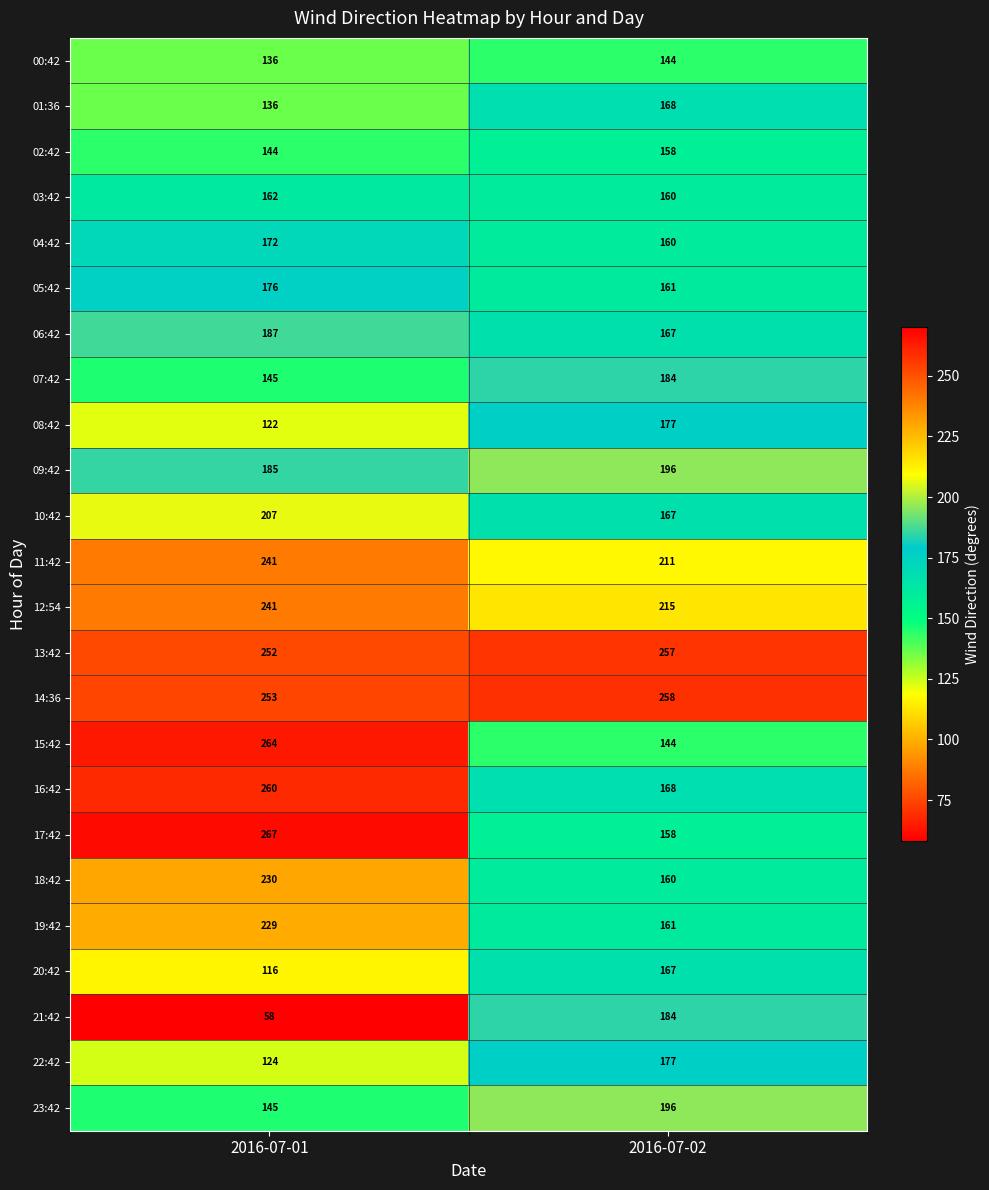

Count the number of data series in this chart.

24